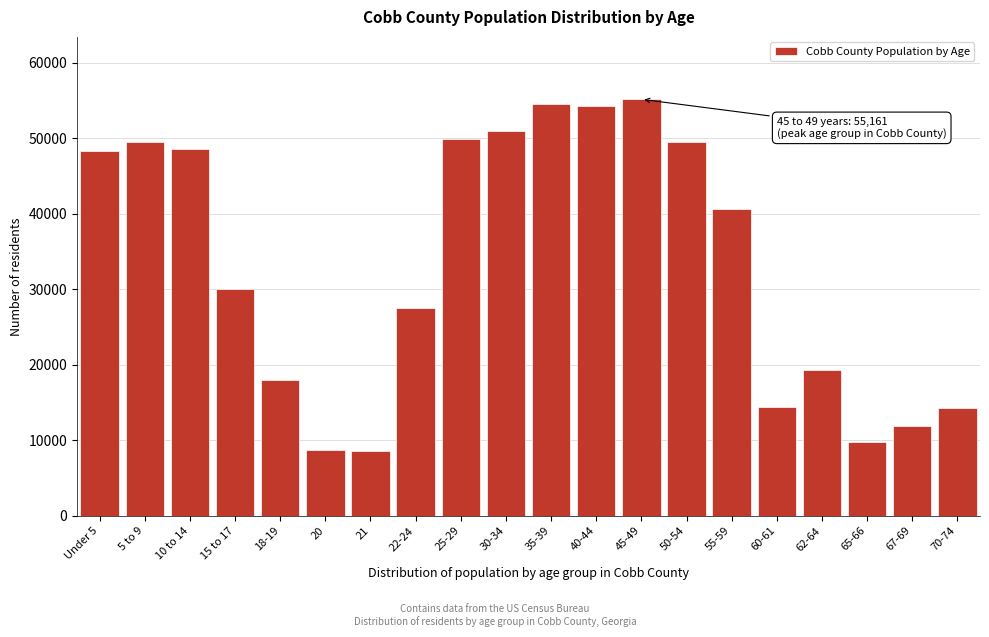

What is the difference between the maximum and minimum values?

46524